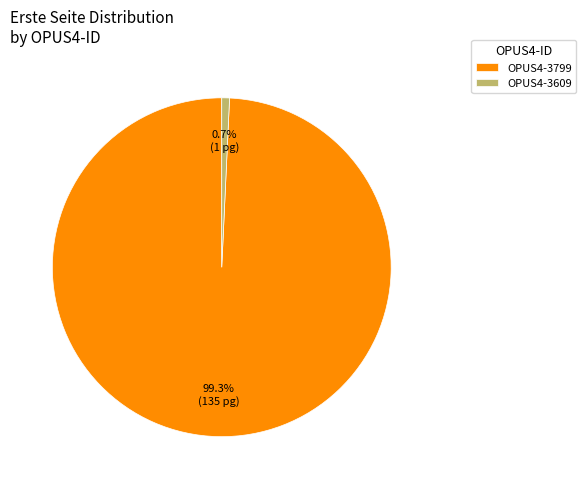

How many segments does this pie chart have?

2